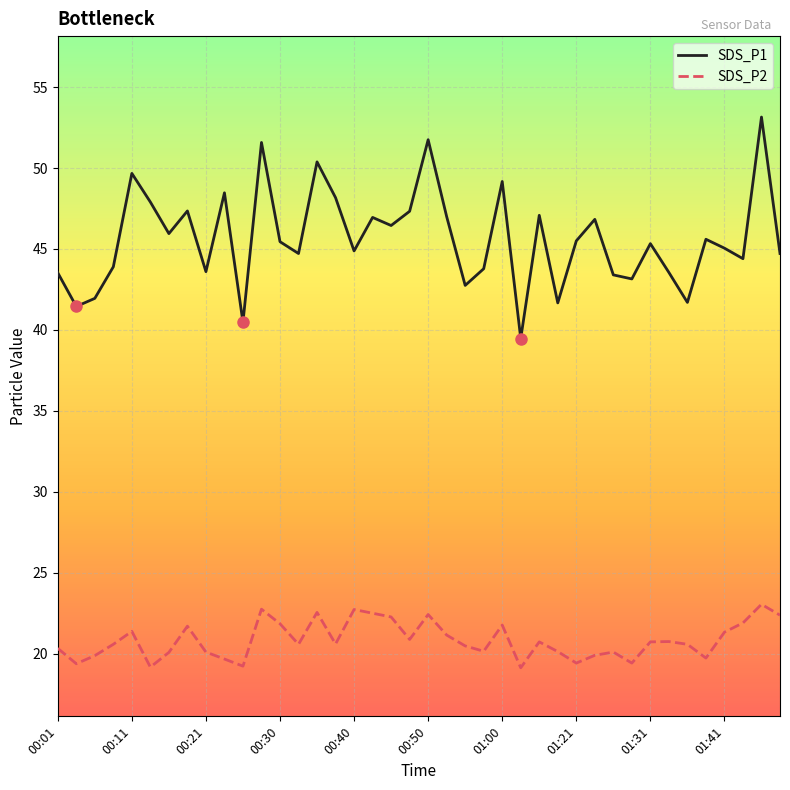

What is the difference between the maximum and minimum values in the SDS_P1 series?

13.7